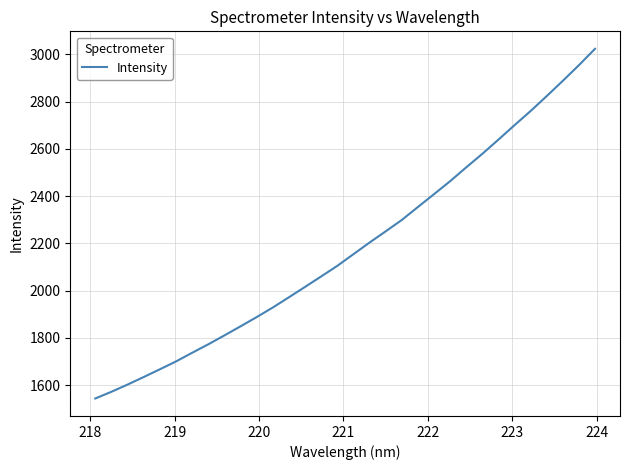

What is the maximum value shown in the chart?

3024.0